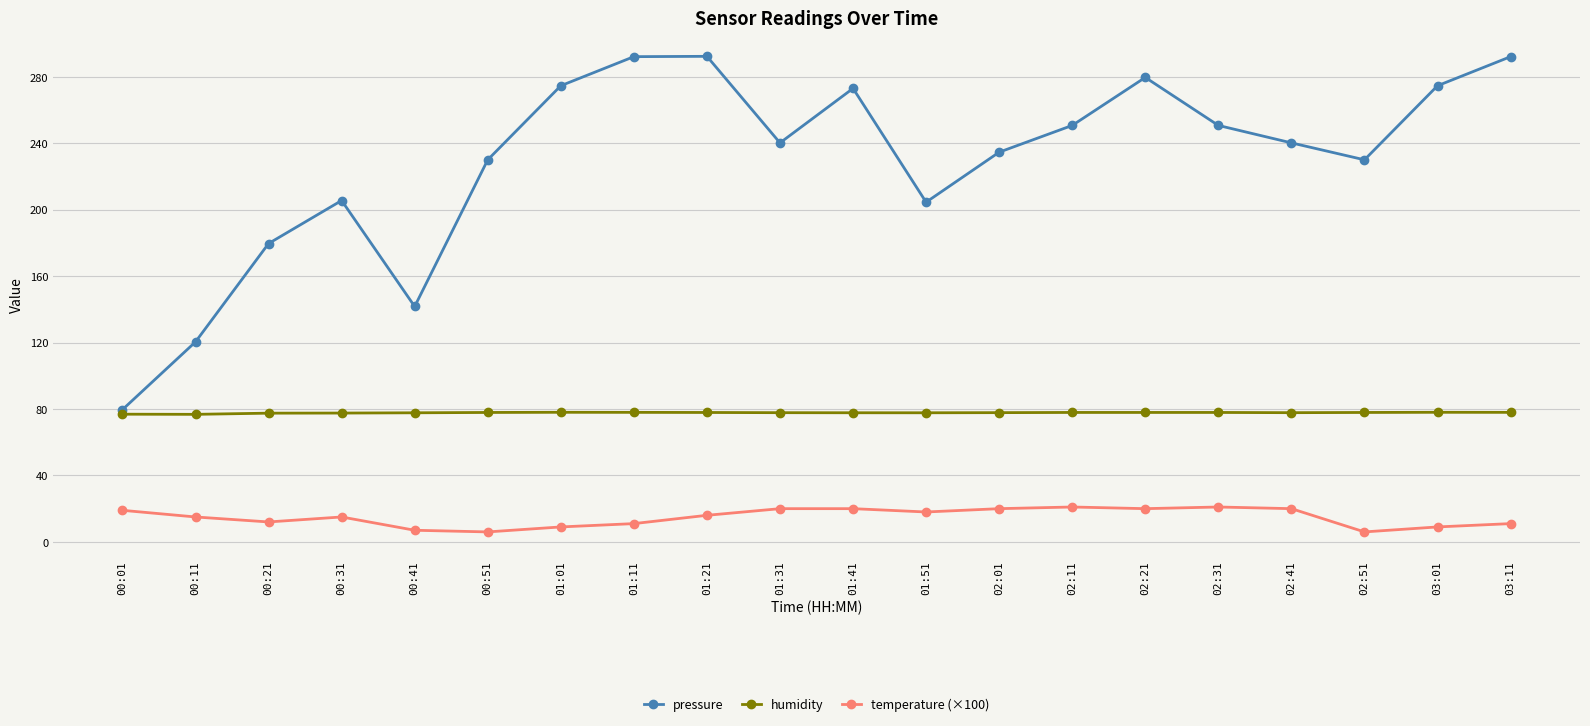

True or false: temperature (×100) and pressure intersect in this chart.

False